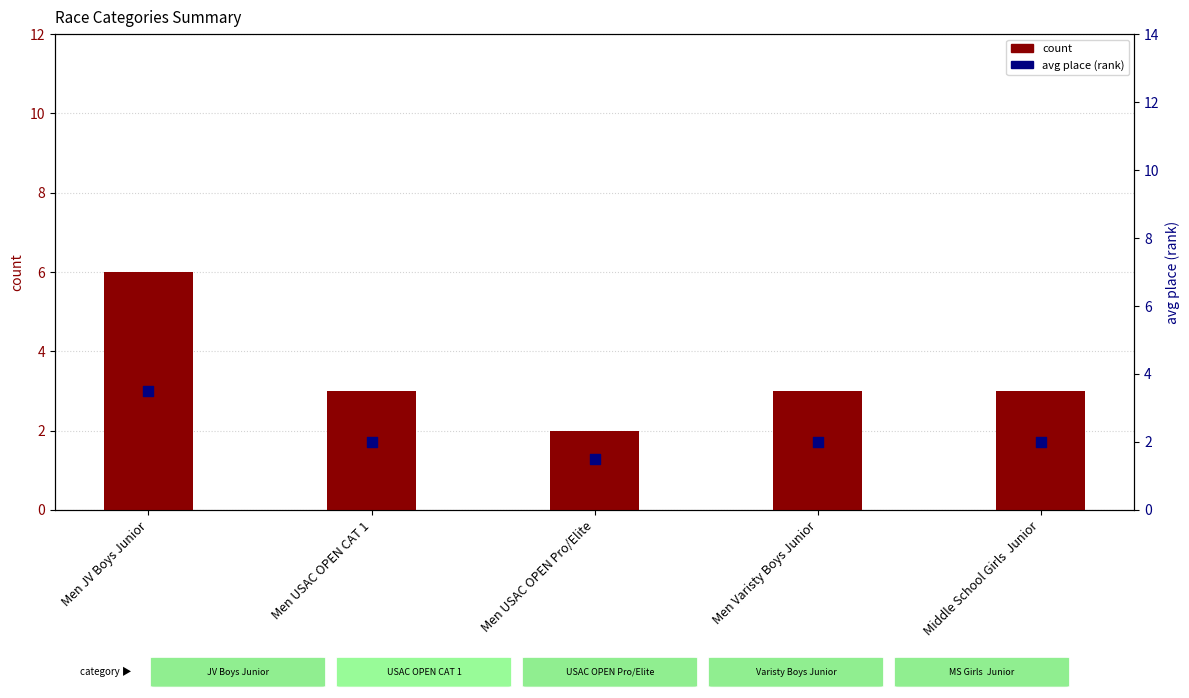

Which series reaches the minimum Y coordinate?

avg place (rank)